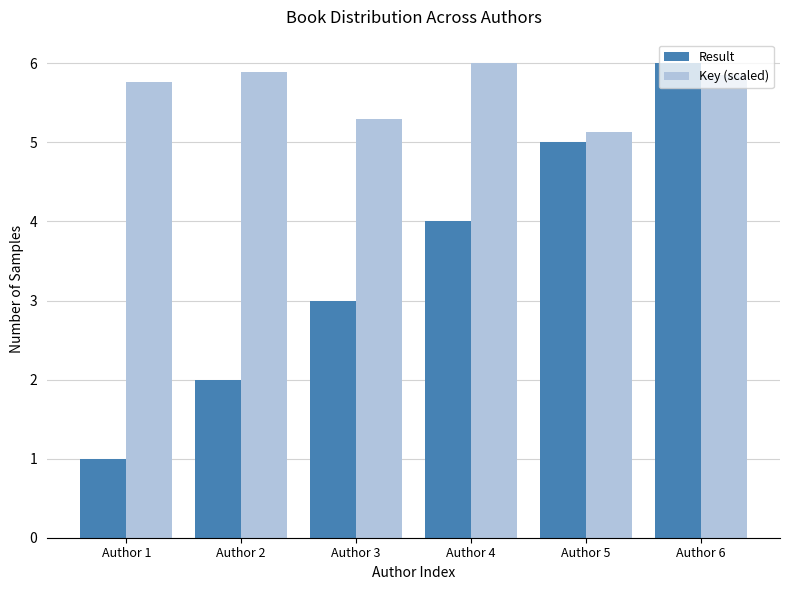

Reading left to right, extract all data points from this chart.

Result: 1.0	2.0	3.0	4.0	5.0	6.0
Key (scaled): 5.8	5.9	5.3	6.0	5.1	5.9